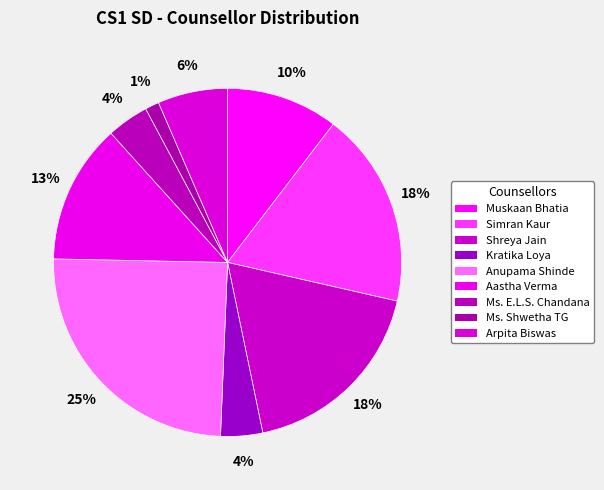

Between Ms. E.L.S. Chandana and Aastha Verma, which is larger?

Aastha Verma